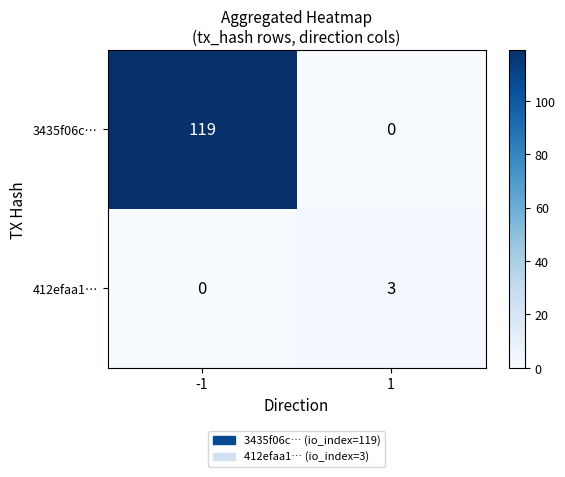

Which label corresponds to the largest value in the chart?

-1